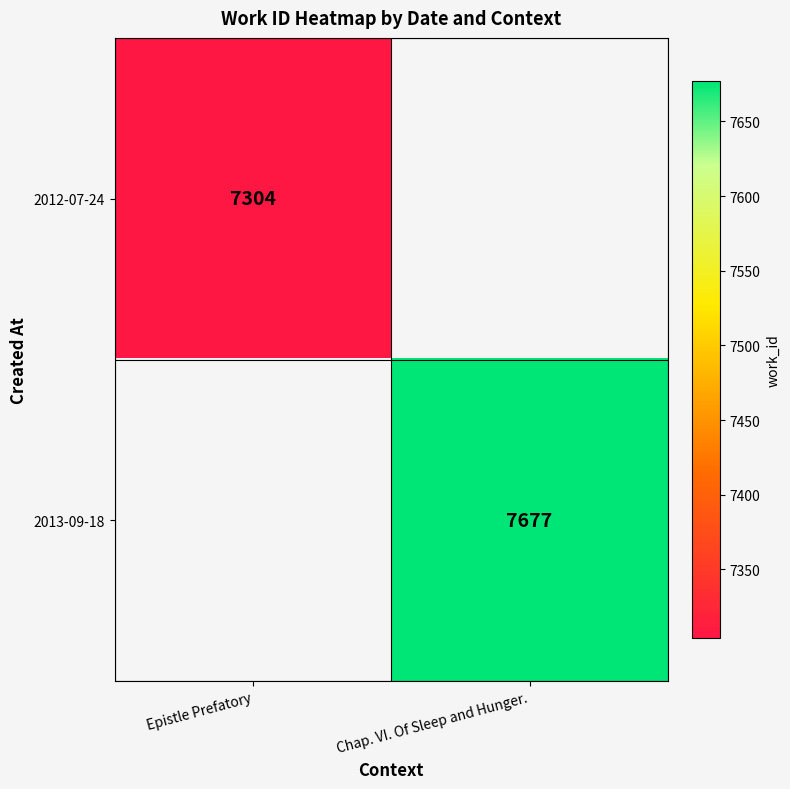

The value of 2012-07-24 at Epistle Prefatory is 2161. True or false?

False